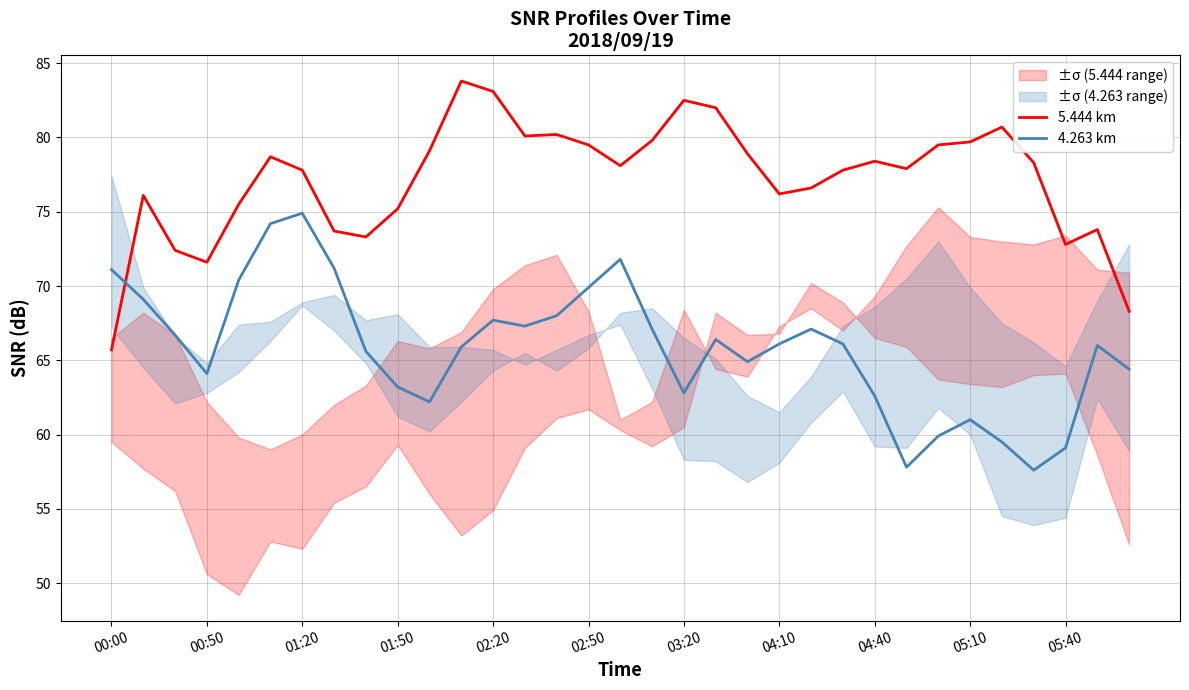

How many times do 5.444 km and 4.263 km cross each other?

1